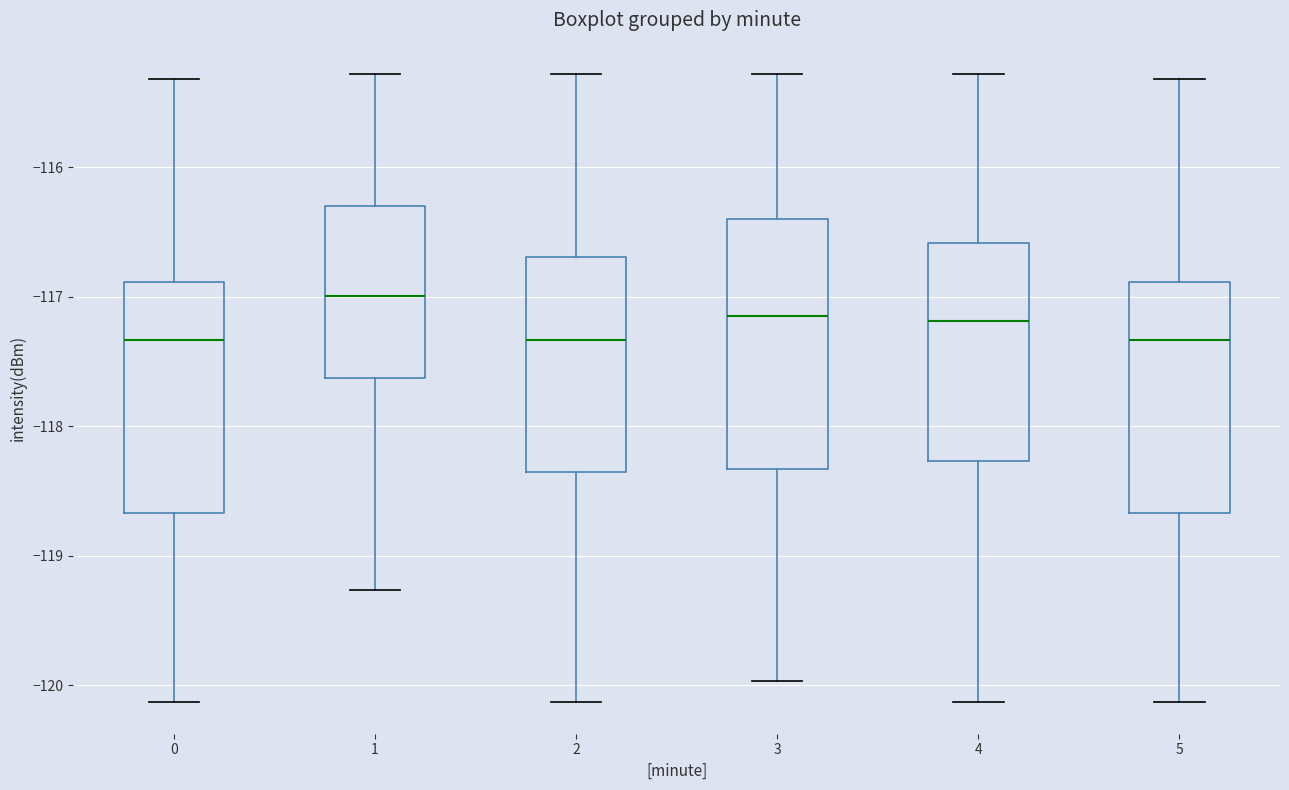

Which box has the highest median line?

1